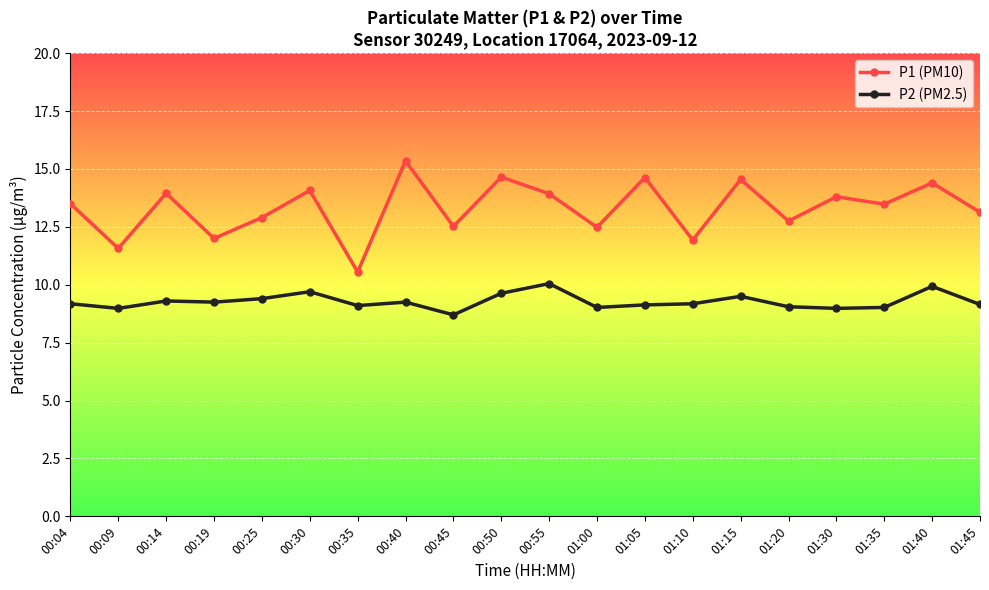

What is the total value across all series at 01:30?

22.8